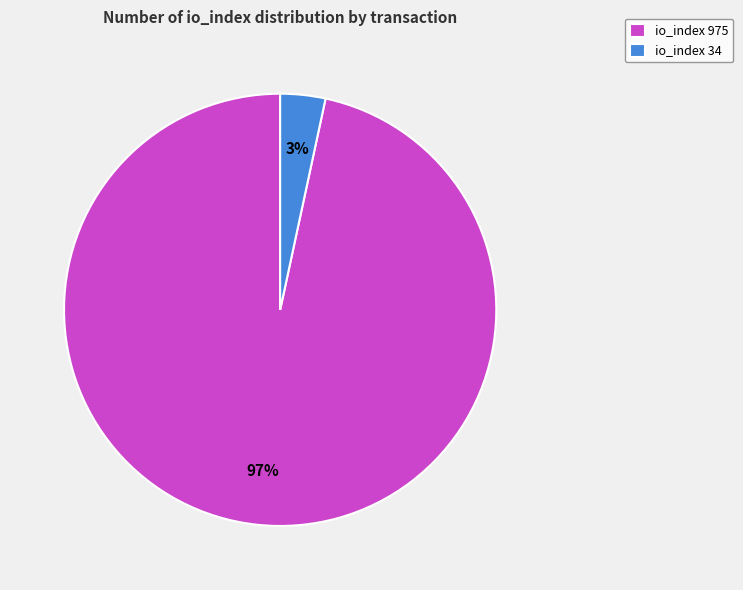

Which has a higher value, io_index 975 or io_index 34?

io_index 975